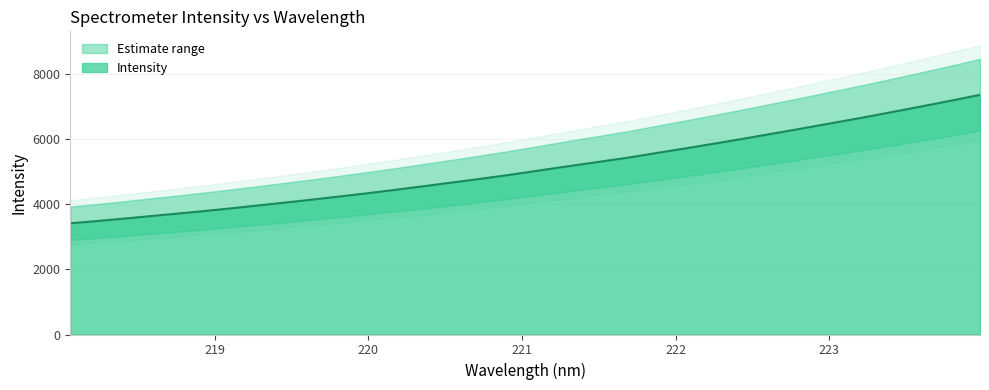

Between 223.9802 and 221.6902, which is larger?

223.9802